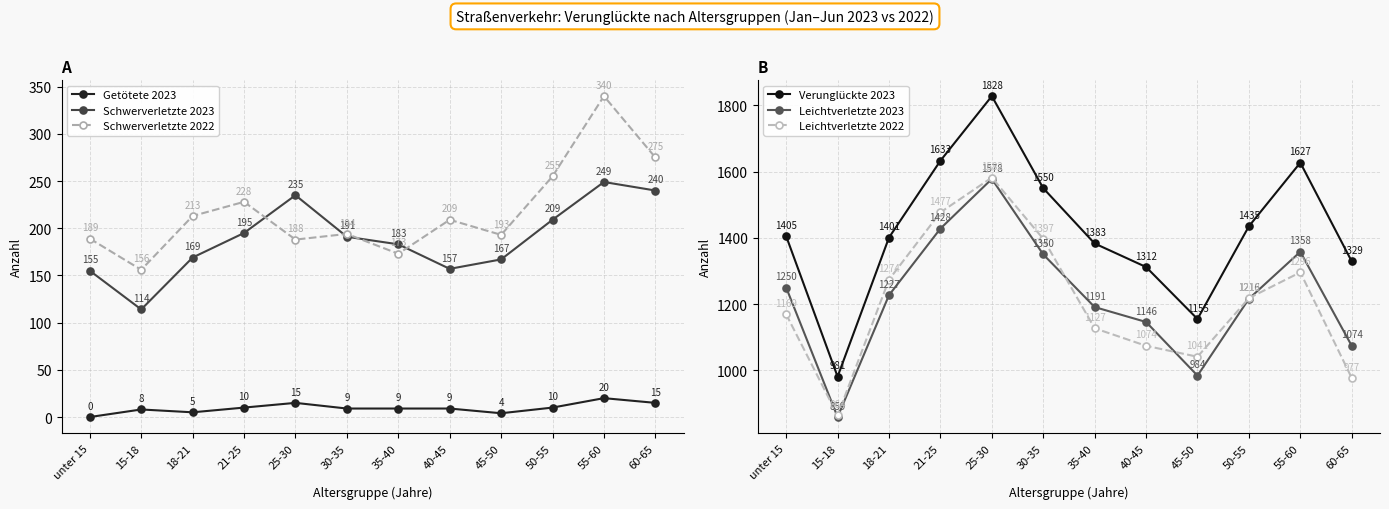

Count the number of data series in this chart.

6